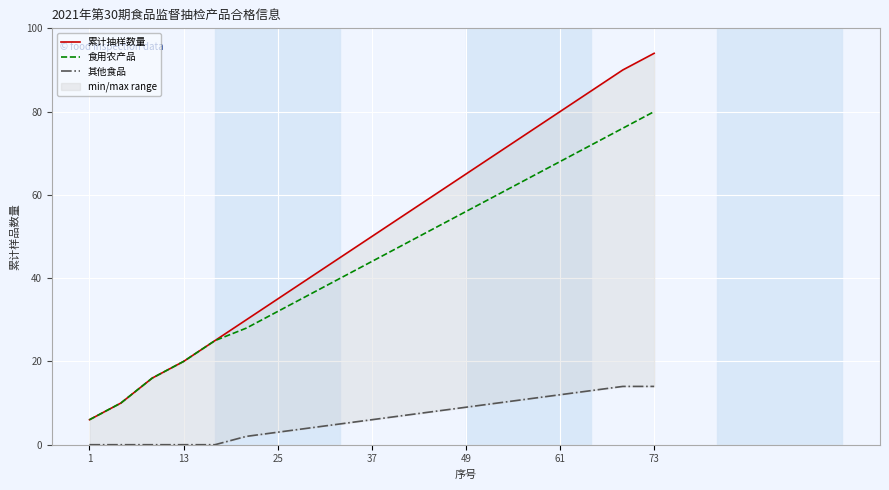

Is it true that 食用农产品 equals 12 at 25?

False